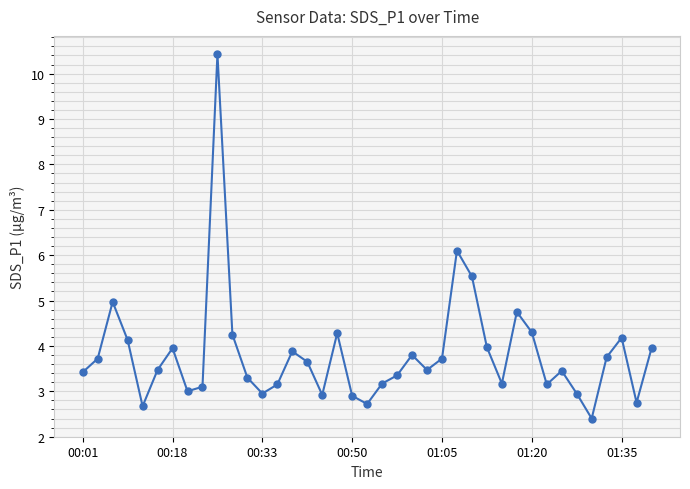

What is the value of the 22nd point from the left?

3.4